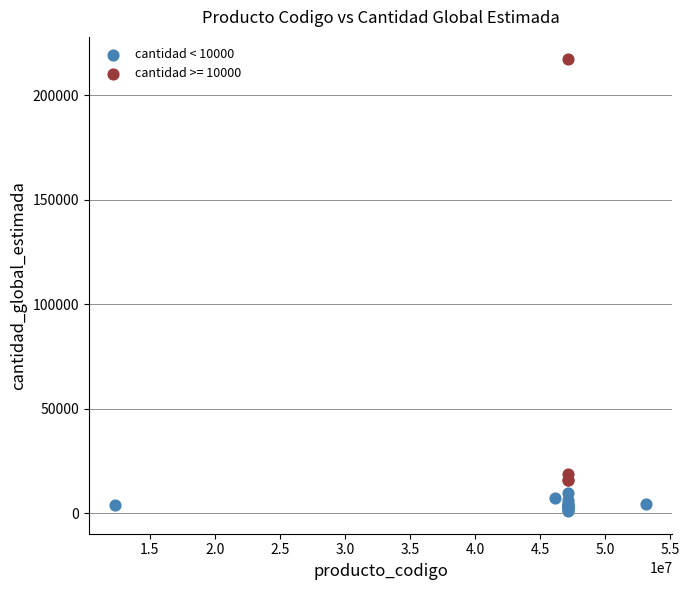

Which series contains the highest Y value?

cantidad >= 10000